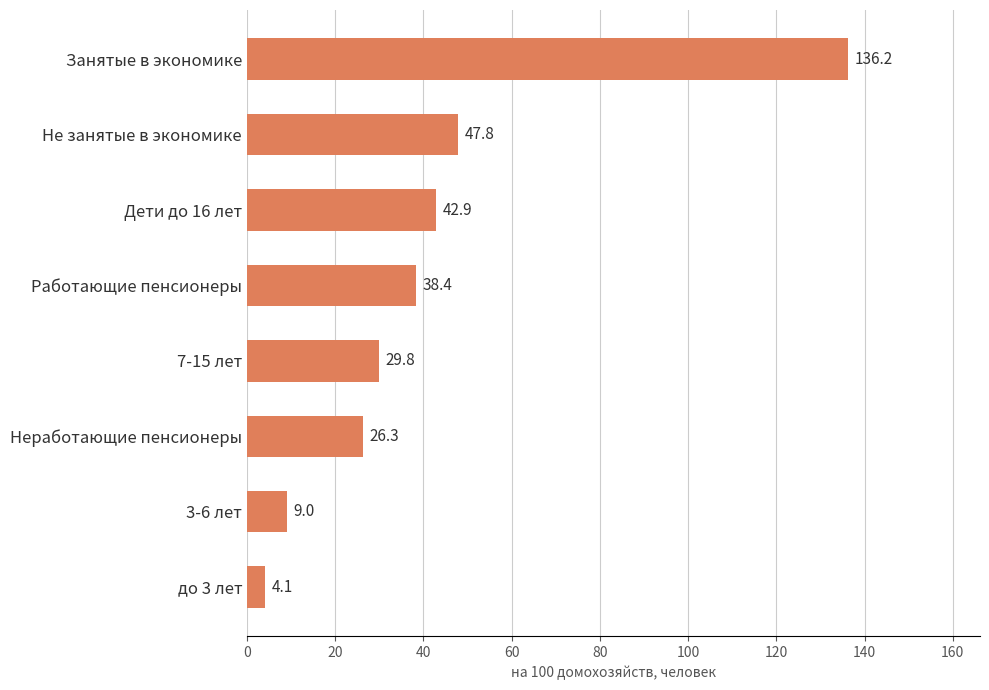

Is it true that the value at до 3 лет is 4.1?

True